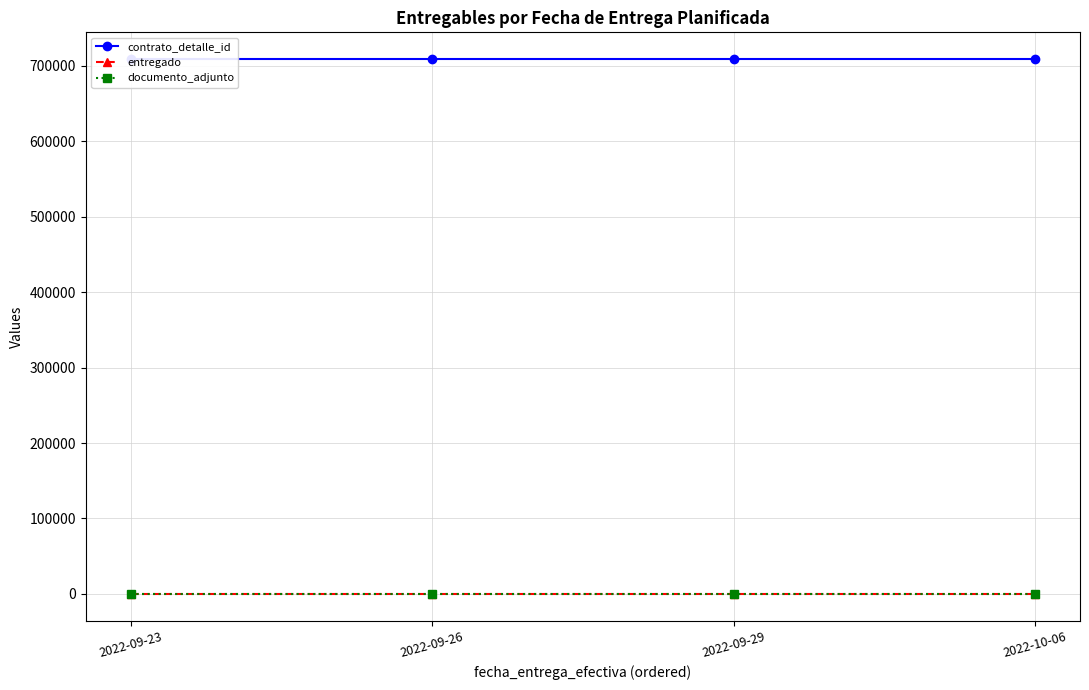

Which series has the largest total across all categories?

contrato_detalle_id